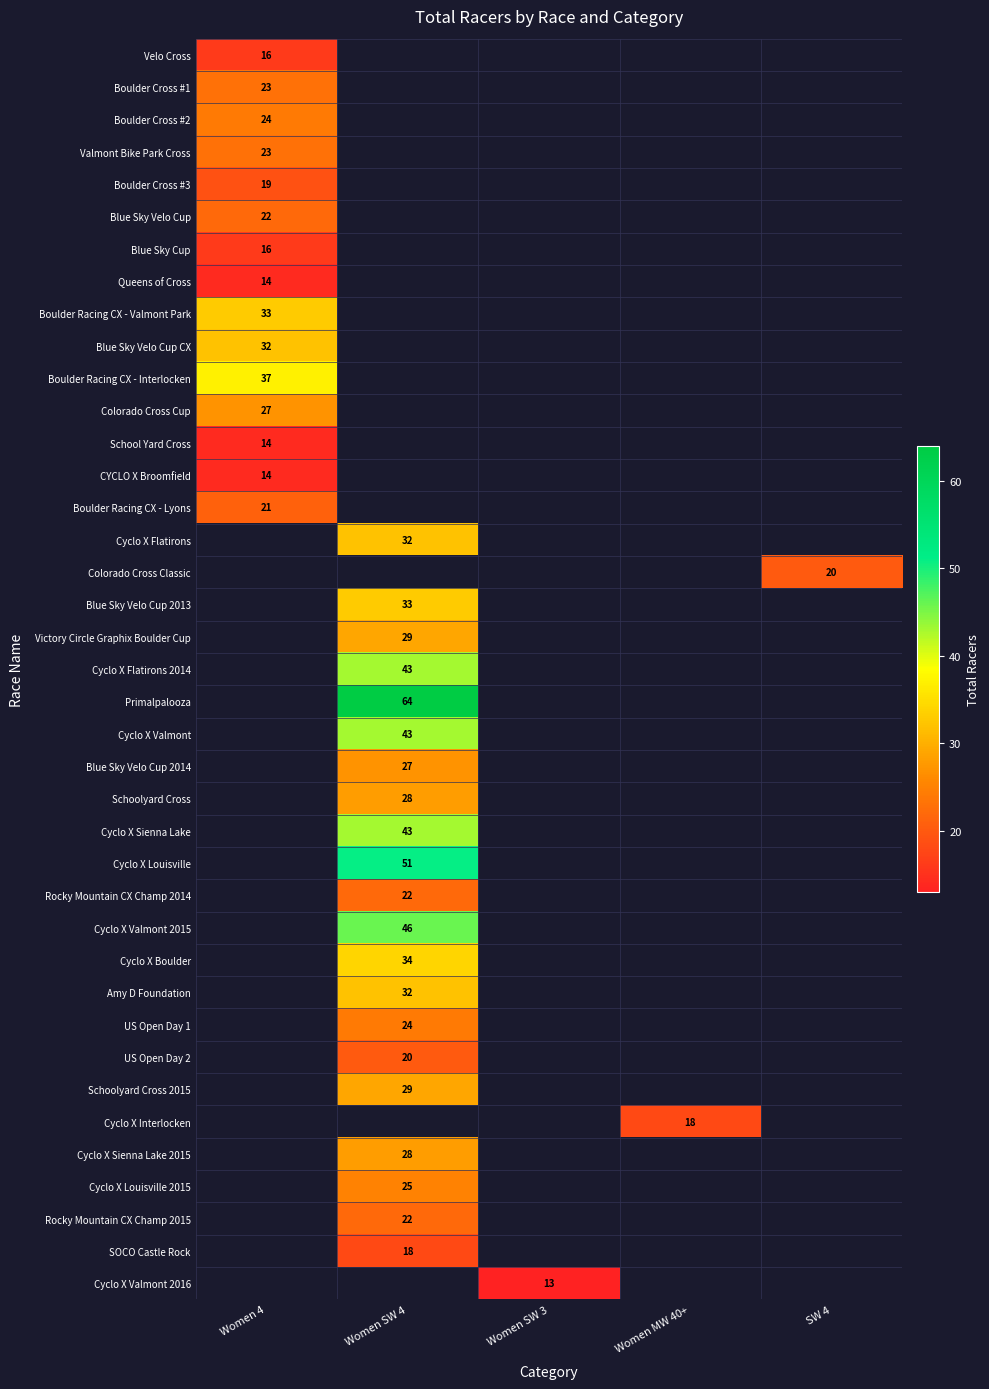

Which has a higher value, Women MW 40+ or Women 4?

Women 4